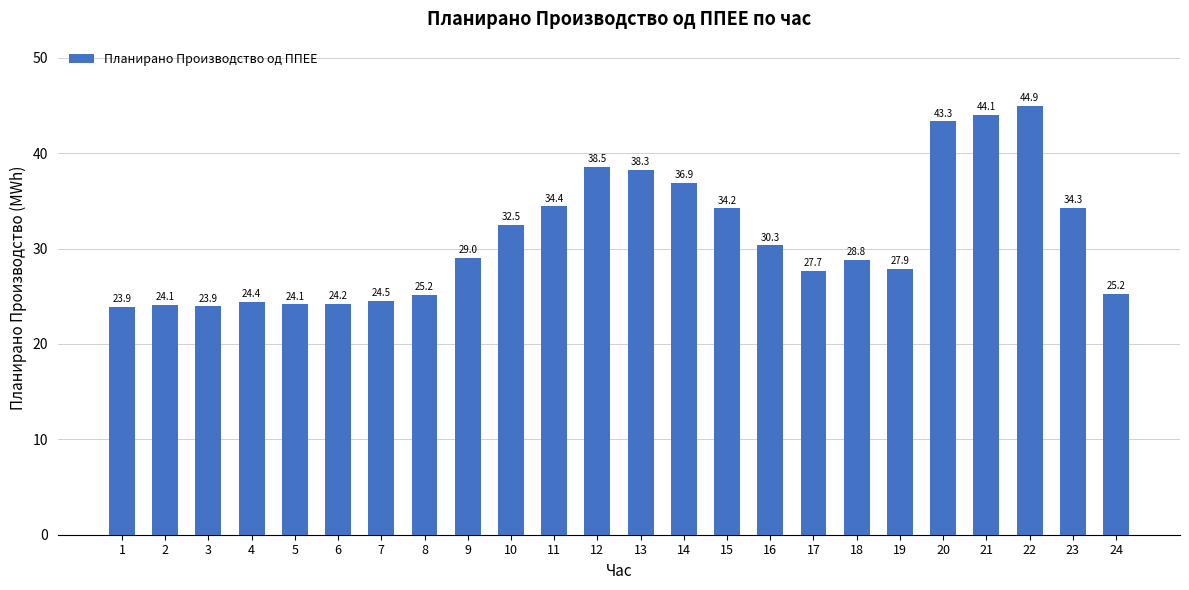

True or false: the data shows 25.2 at 24.

True